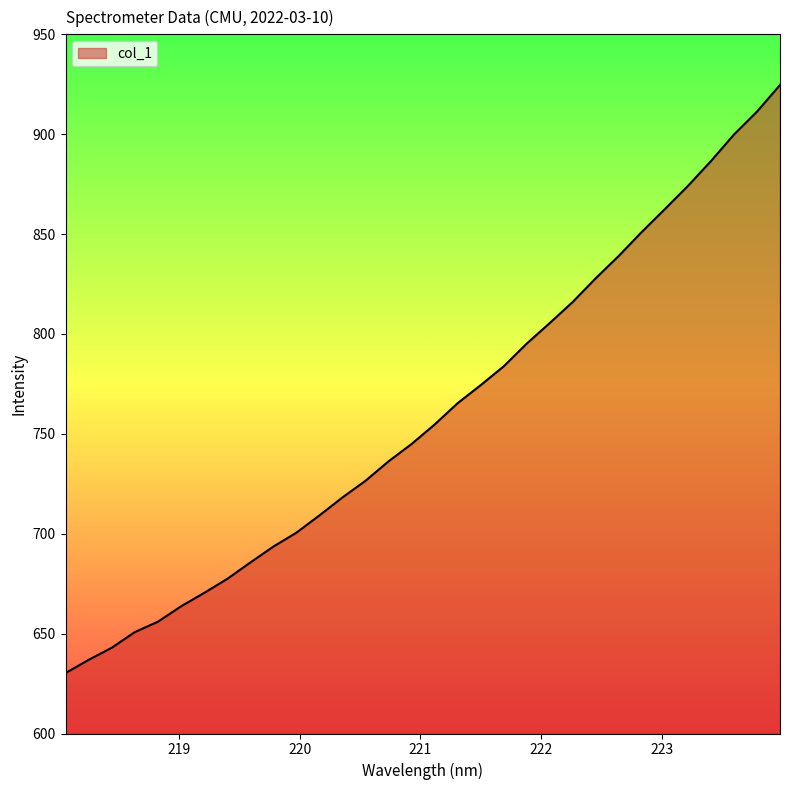

What is the maximum value shown in the chart?

924.6